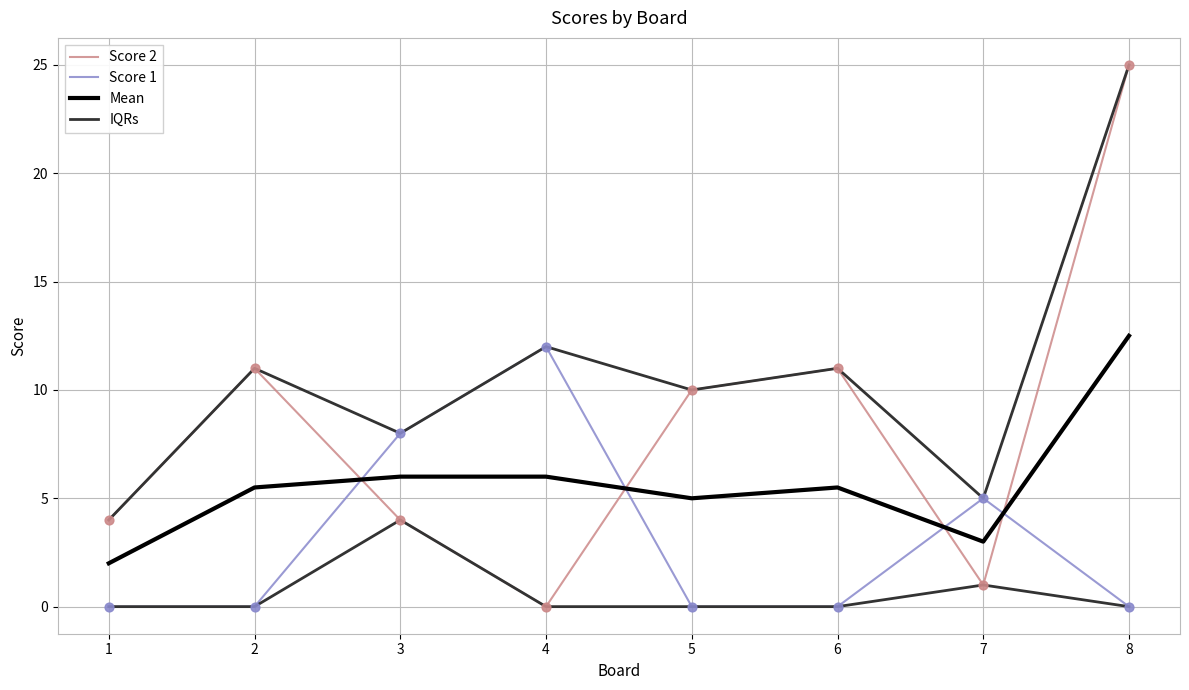

At which category is the sum across all series the highest?

8